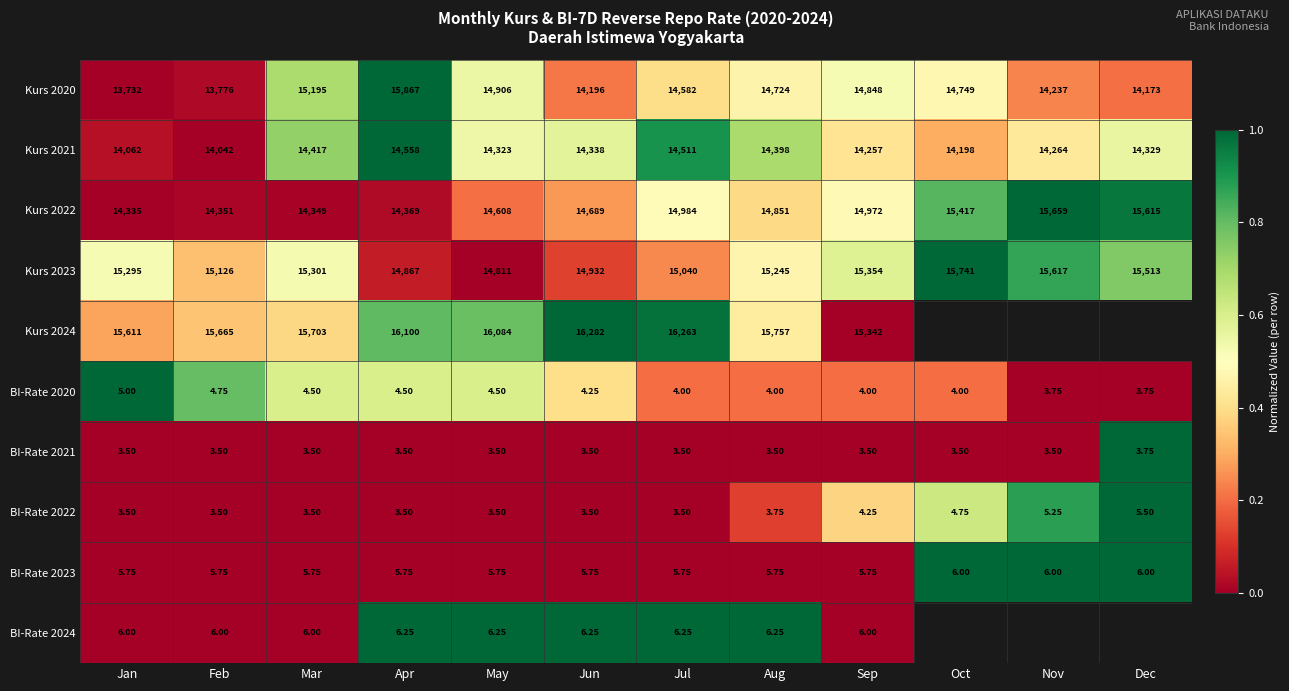

At which label is BI-Rate 2022 closest to 4?

Aug